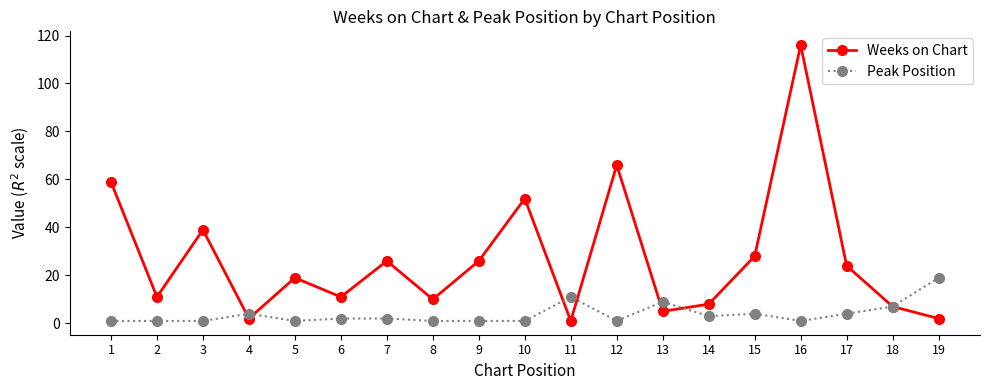

The value of Weeks on Chart at 4 is 2. True or false?

True